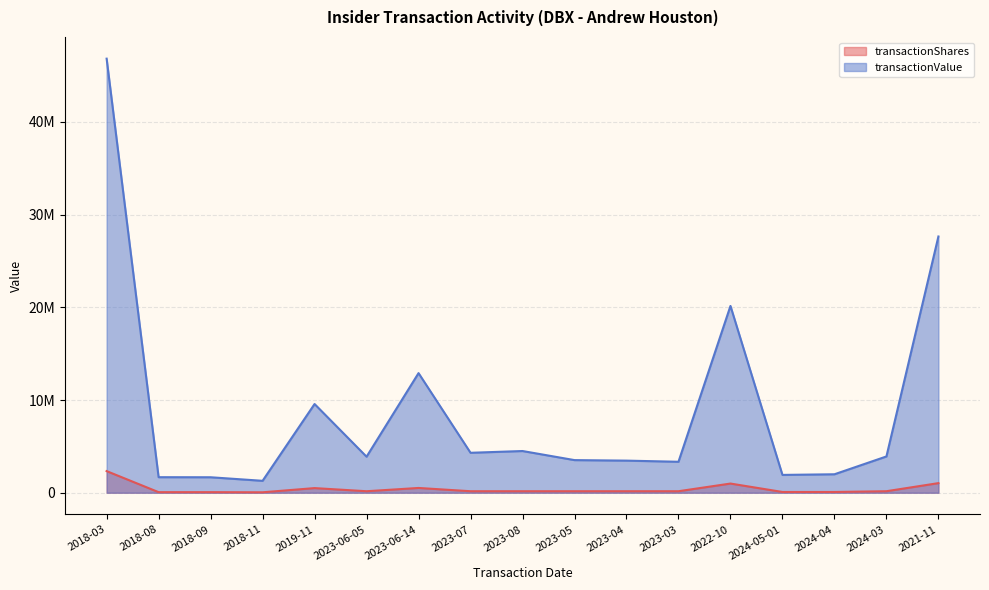

What are all the series names shown in the legend?

transactionShares, transactionValue